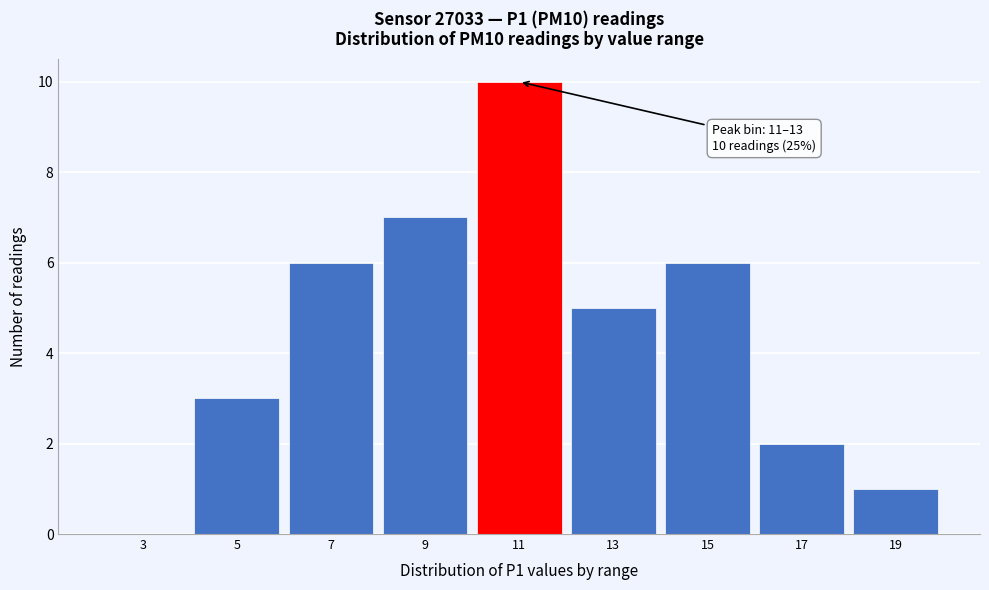

Reading right to left, list all the values displayed in this chart.

19=1	17=2	15=6	13=5	11=10	9=7	7=6	5=3	3=0